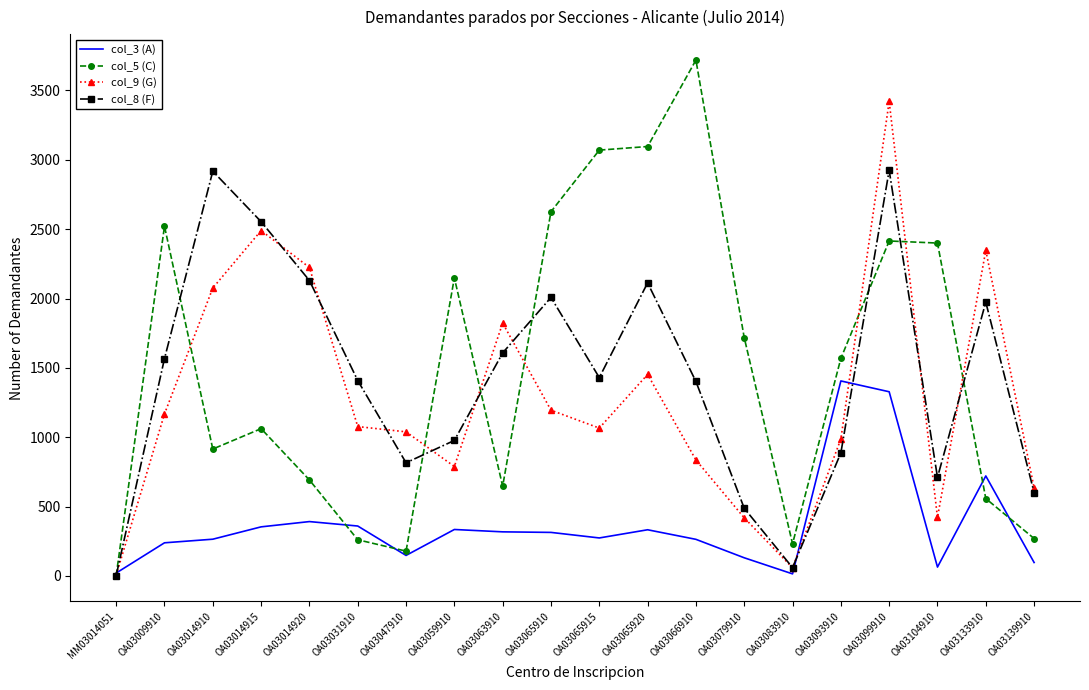

What is the difference between the second highest and minimum values in the col_3 (A) series?

1313